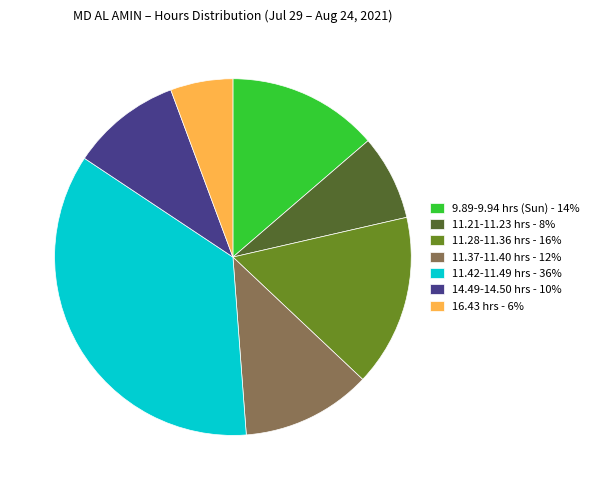

True or false: 11.28-11.36 hrs - 16% accounts for 16% of the total.

True